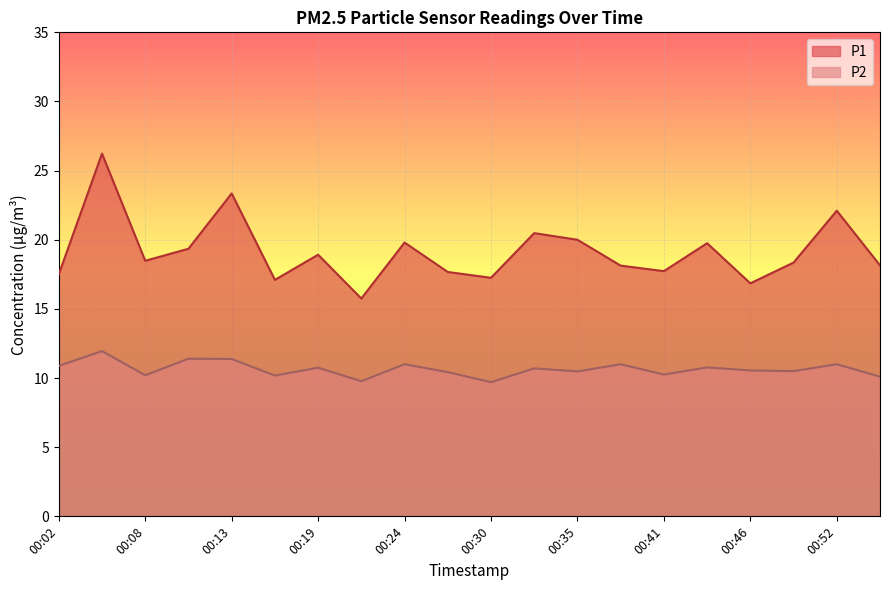

What is the total value across all series at 00:10?

30.8